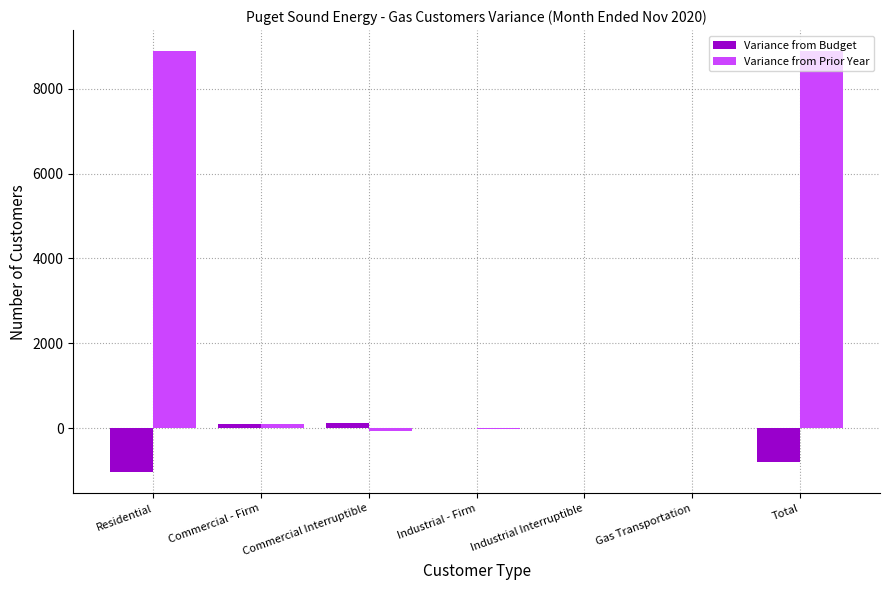

What is the sum of all Variance from Prior Year values?

17766